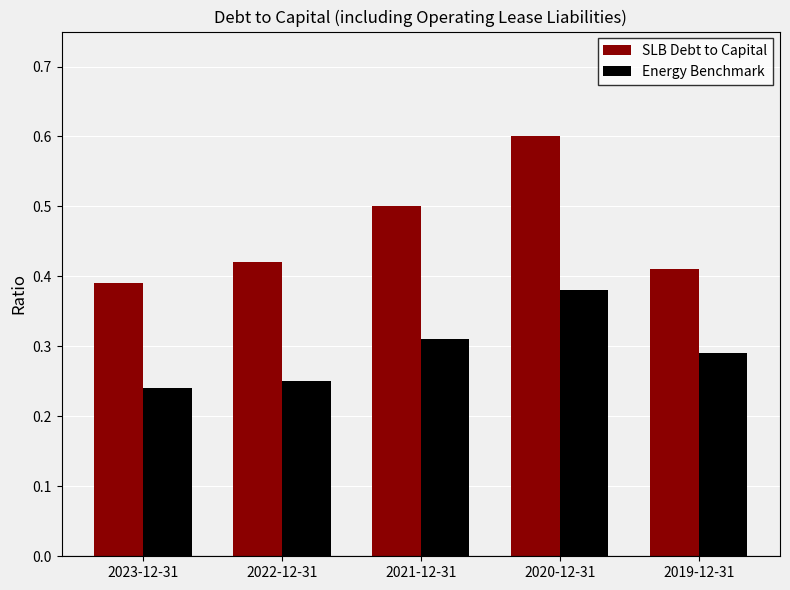

Which series has the widest spread of values?

SLB Debt to Capital